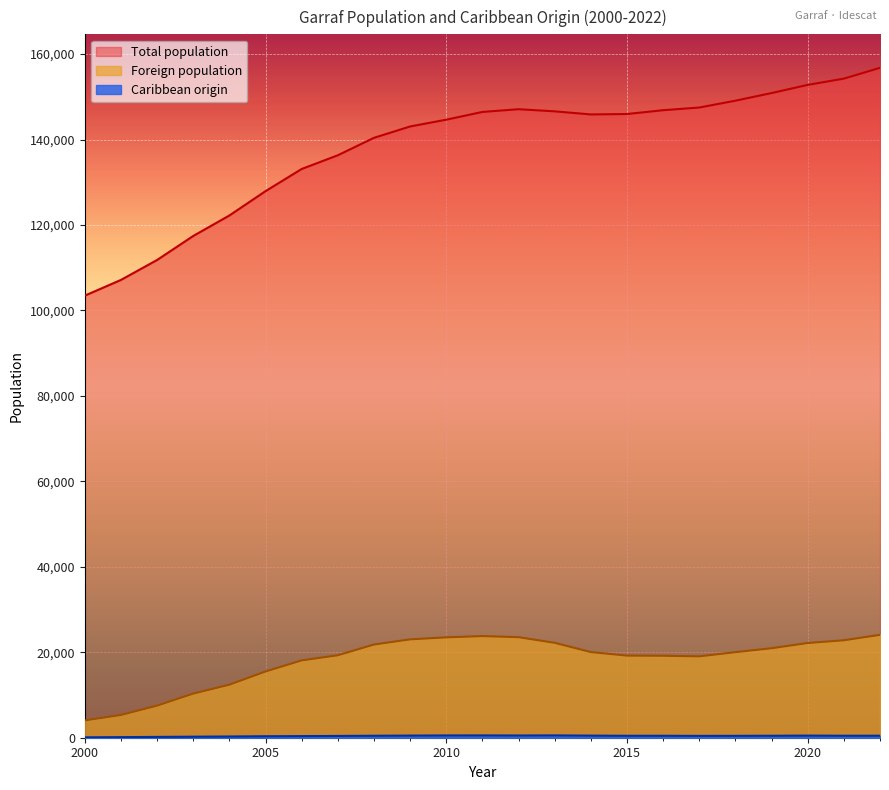

What is the maximum value shown in the chart?

156794